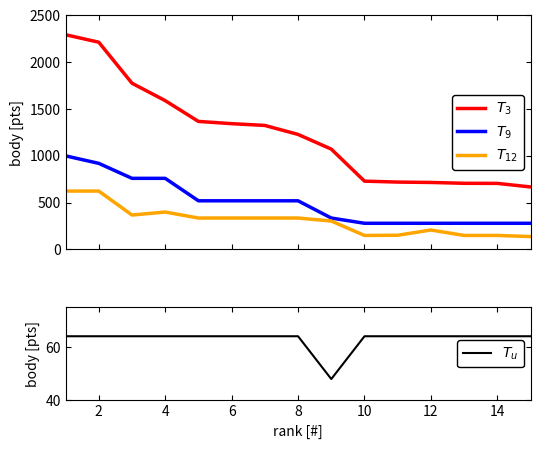

How many lines are shown in the chart?

4